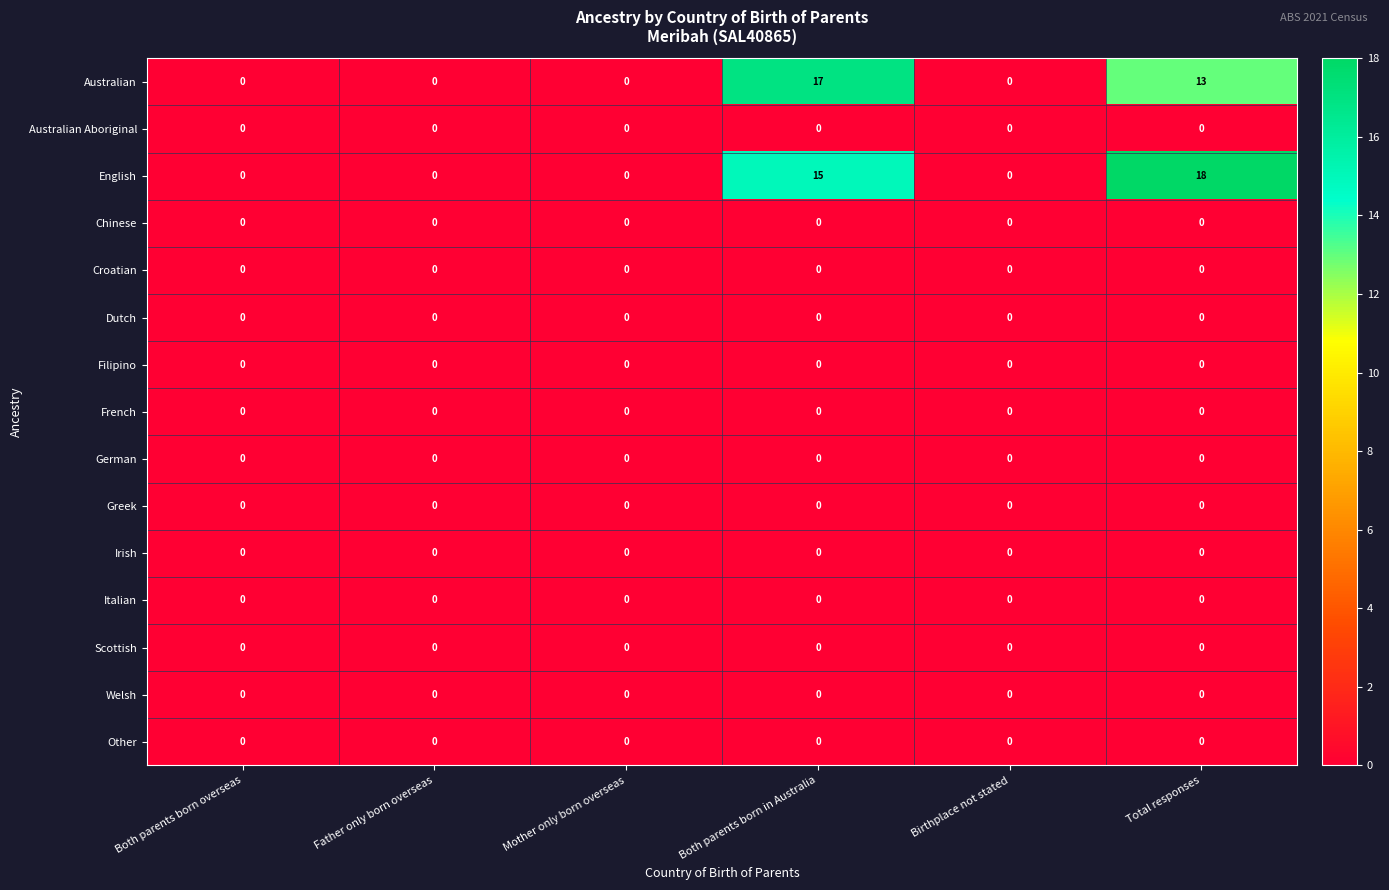

Where is Australian nearest to the value 8?

Total responses